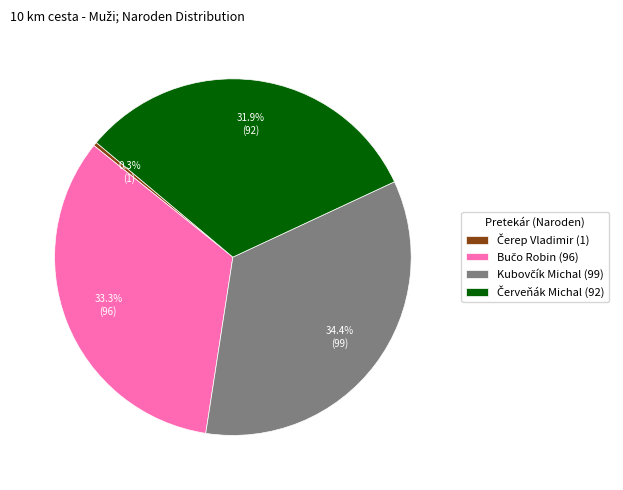

Is there a majority slice in this chart?

No